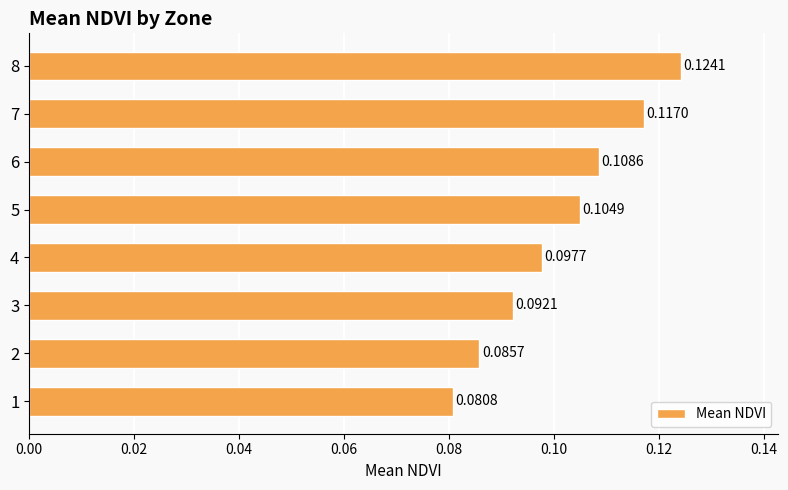

Which has a higher value, 6 or 1?

6